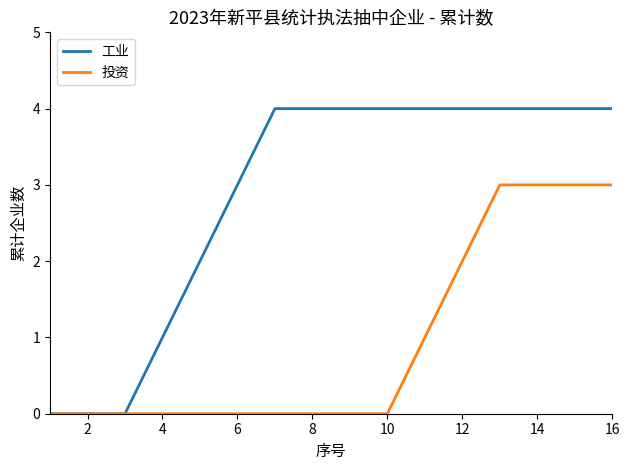

Which series has the largest range (max minus min)?

工业